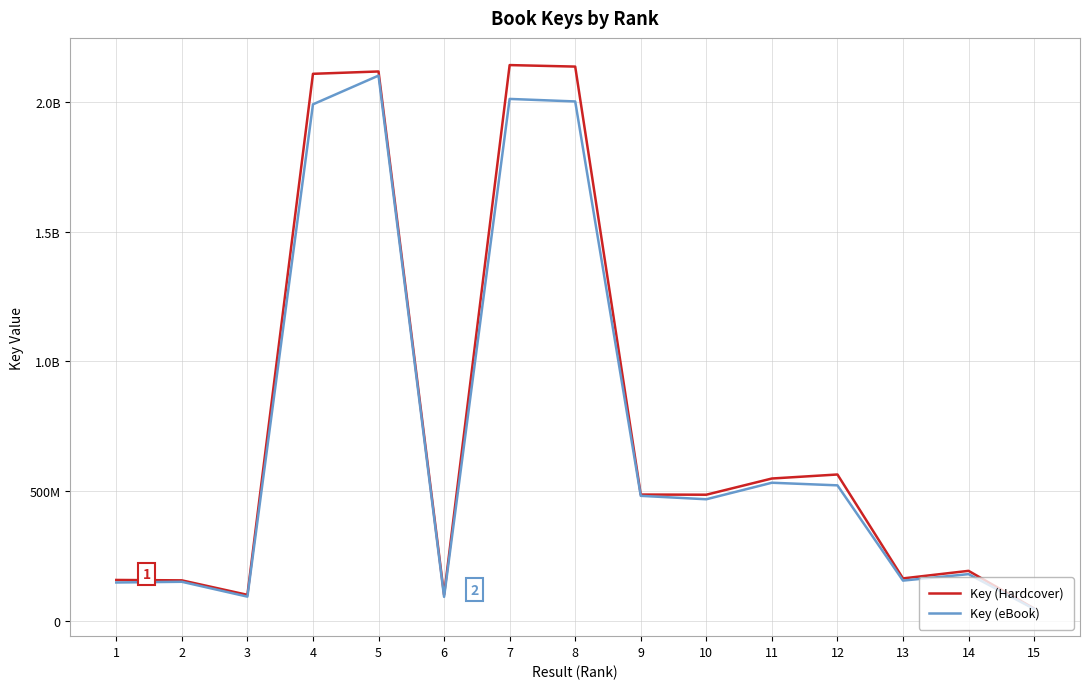

What are all the series names shown in the legend?

Key (Hardcover), Key (eBook)